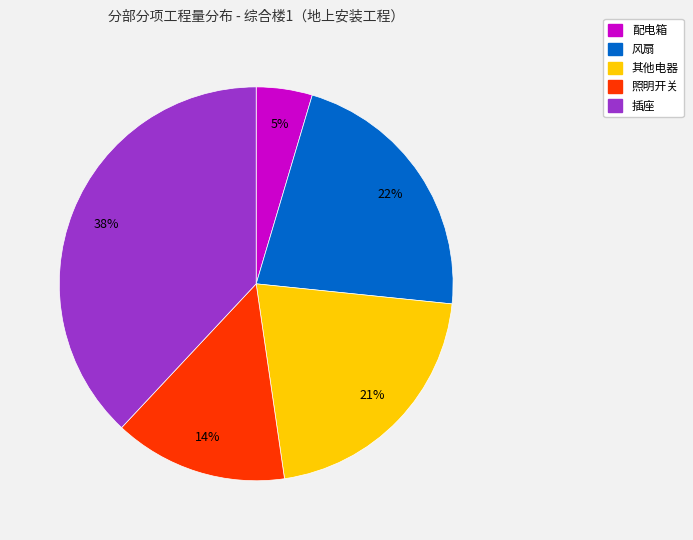

Does any single category account for the majority?

No